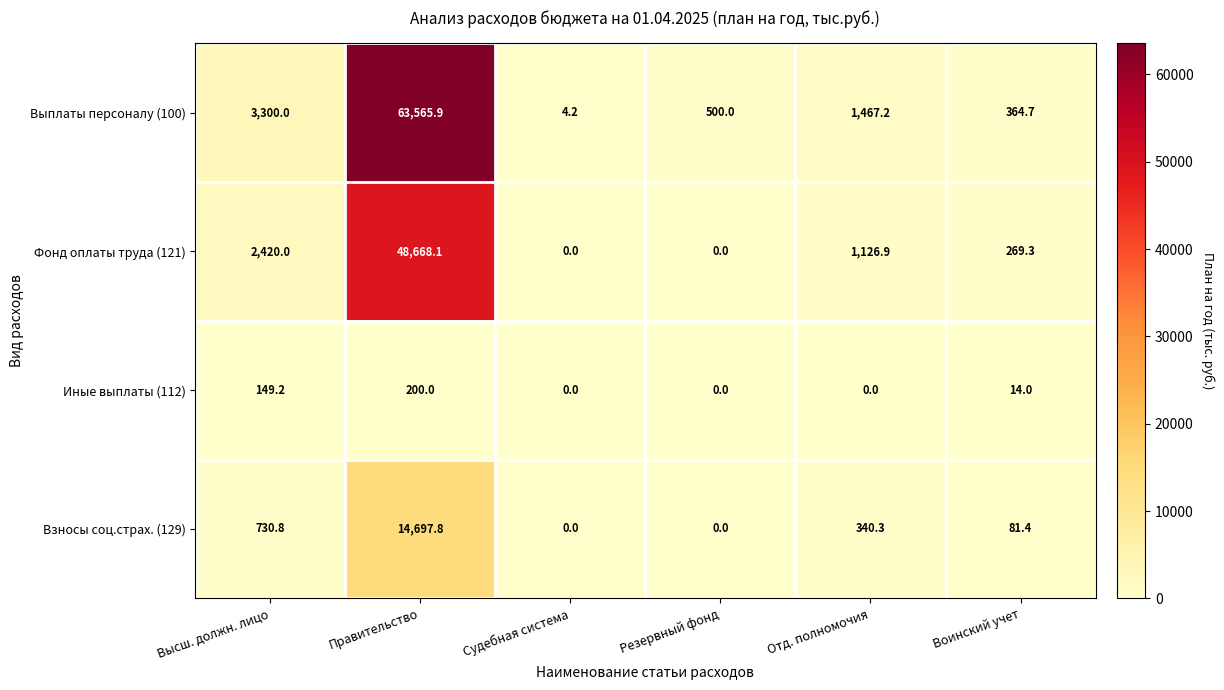

What is the lowest value of the Выплаты персоналу (100) series?

4.2